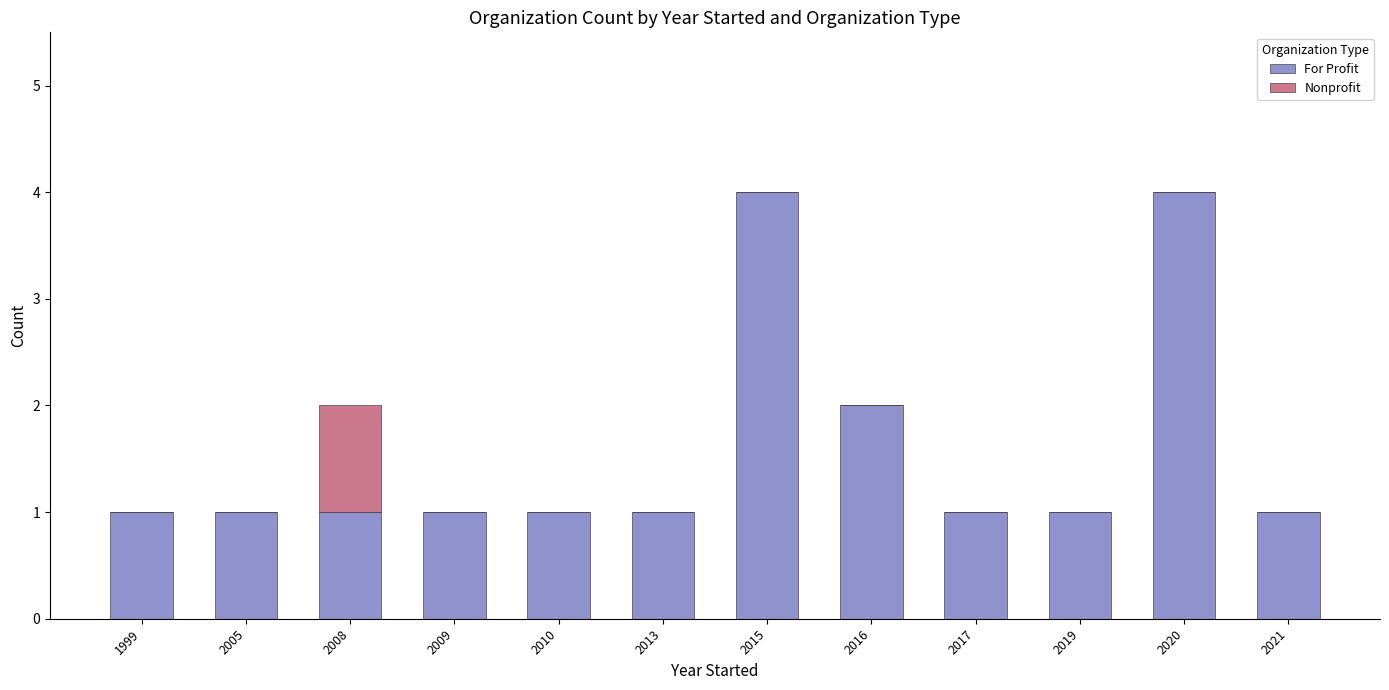

The For Profit series shows 2 at 2005. True or false?

False